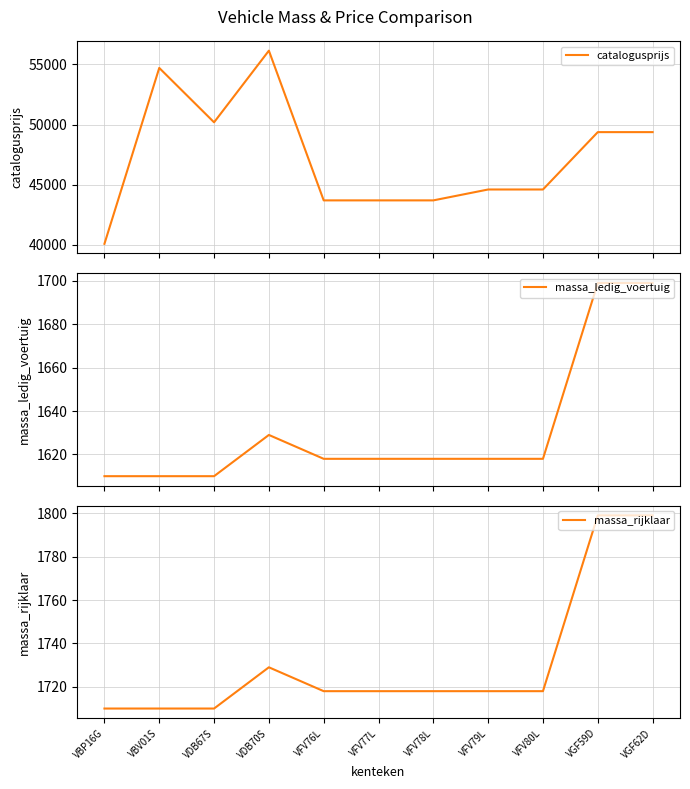

Where is the first local minimum for catalogusprijs?

VDB67S